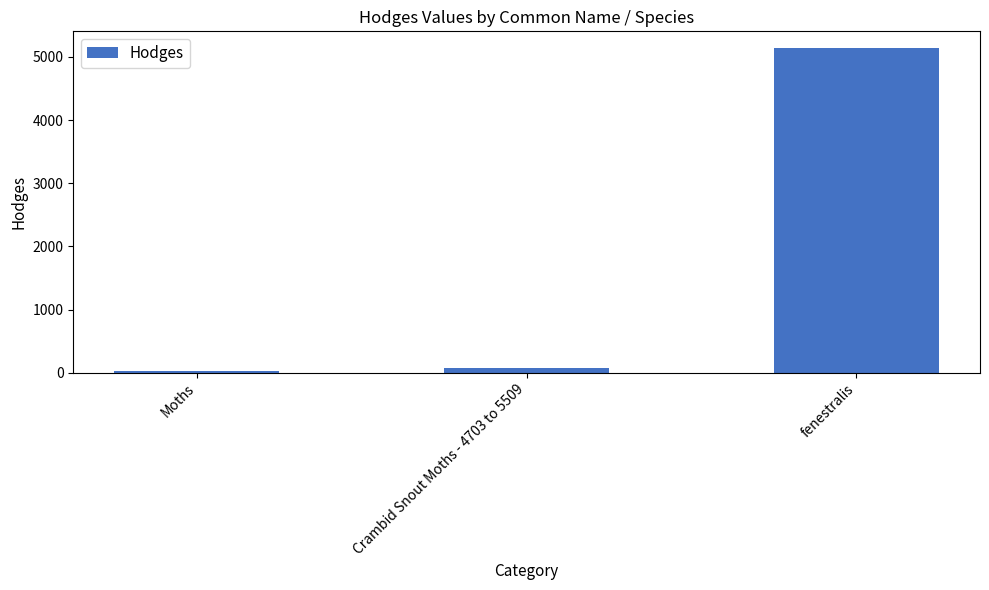

What is the label of the 2nd bar from the left?

Crambid Snout Moths - 4703 to 5509